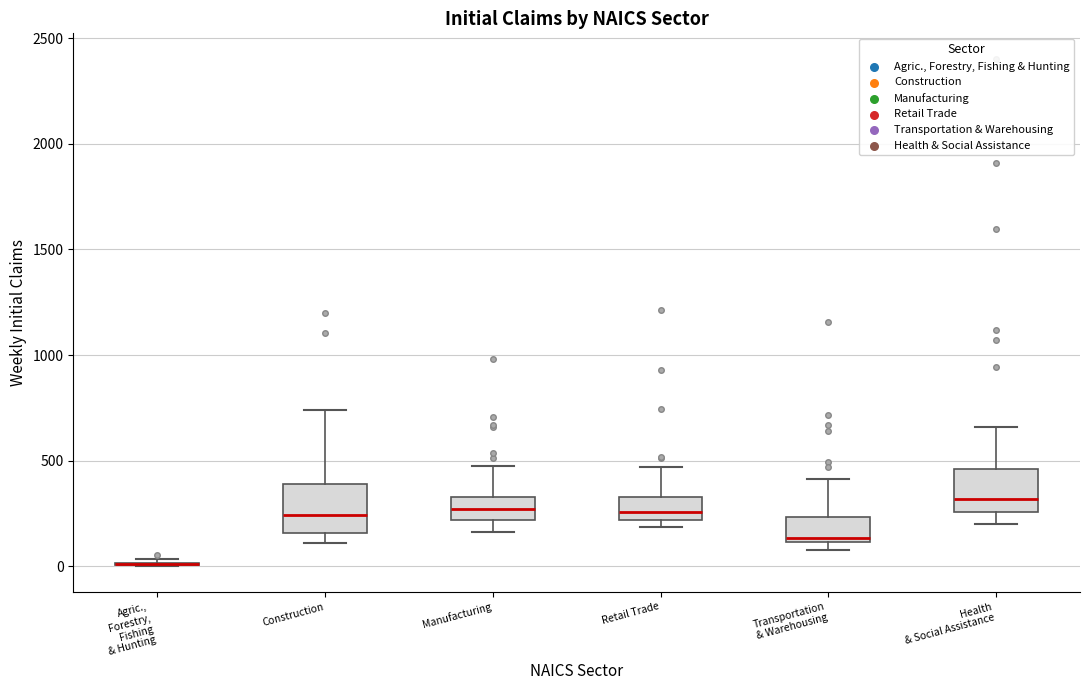

Reading left to right, transcribe this box plot: for each box, give where its median line is, the range the box spans, and where its two whiskers end, as read against the y-axis. The values are not printed on the chart, so give them approximately, as read against the axis.

Agric., Forestry, Fishing & Hunting: box collapsed to a line at 0, whiskers 0 to 50
Construction: median 250, box 150 to 400, whiskers 100 to 750
Manufacturing: median 250, box 200 to 350, whiskers 150 to 450
Retail Trade: median 250, box 200 to 350, whiskers 200 (just below the box's lower edge) to 450
Transportation & Warehousing: median 150, box 100 to 250, whiskers 100 (just below the box's lower edge) to 400
Health & Social Assistance: median 300, box 250 to 450, whiskers 200 to 650